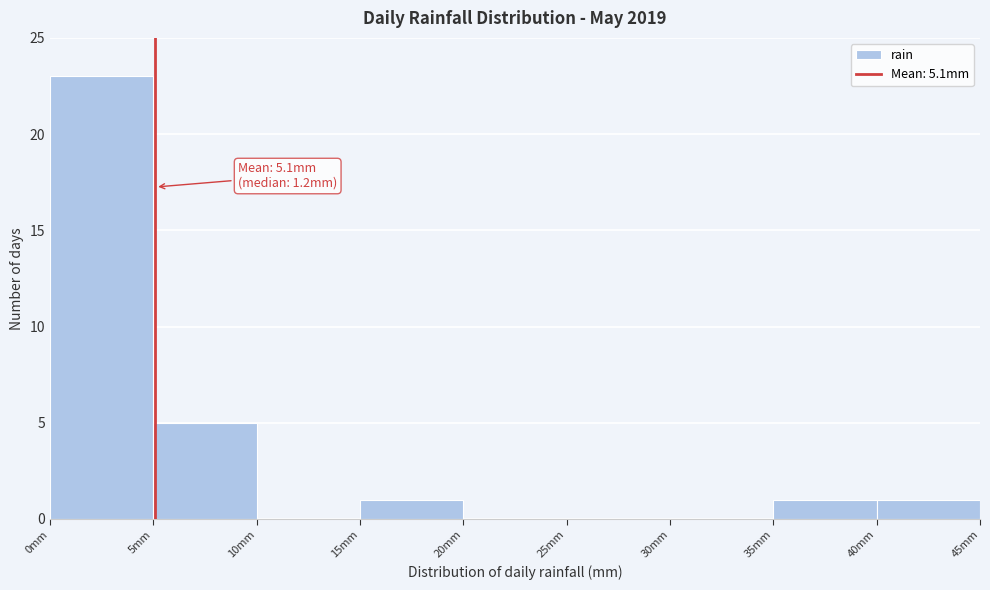

Which range on the x-axis has the tallest bar?

0 to 5